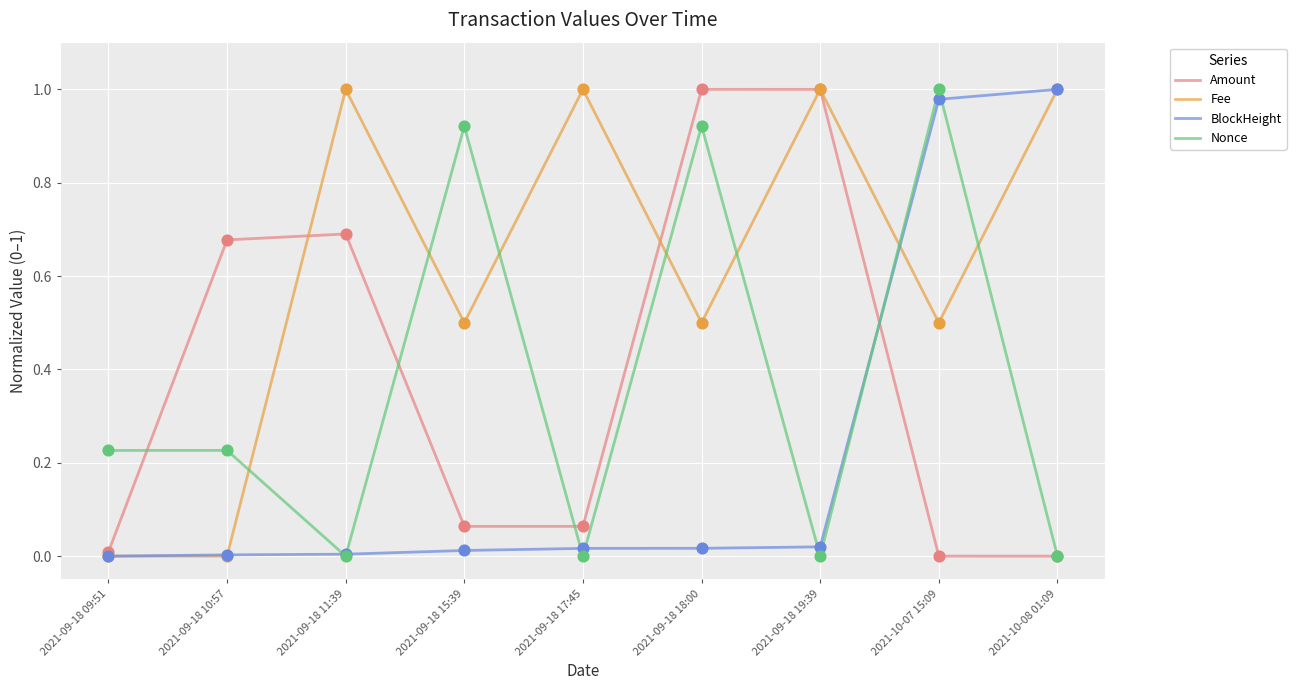

Which series has the largest total across all categories?

Fee